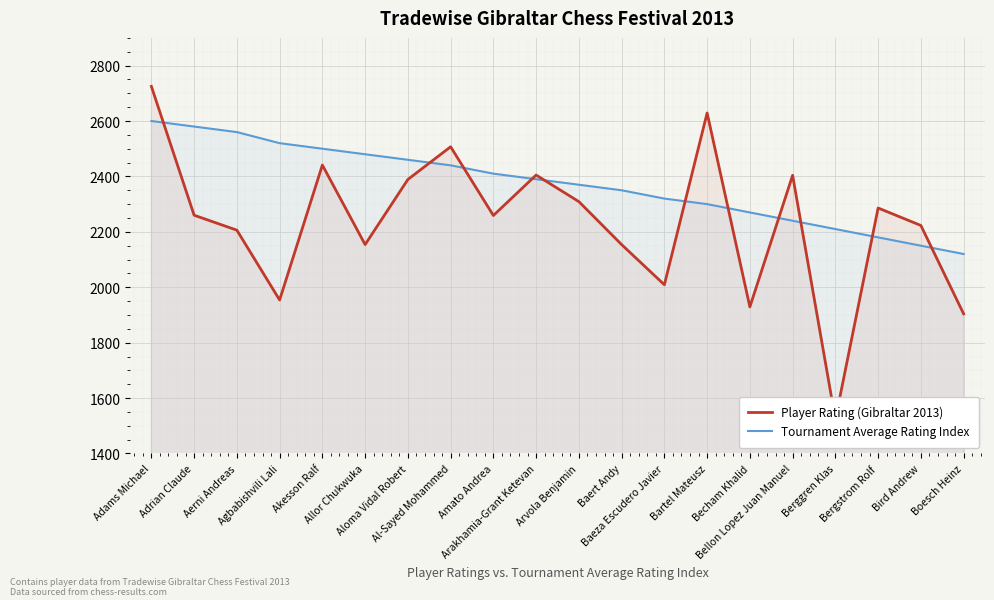

What is the difference between the second highest and second lowest values in the Player Rating (Gibraltar 2013) series?

725